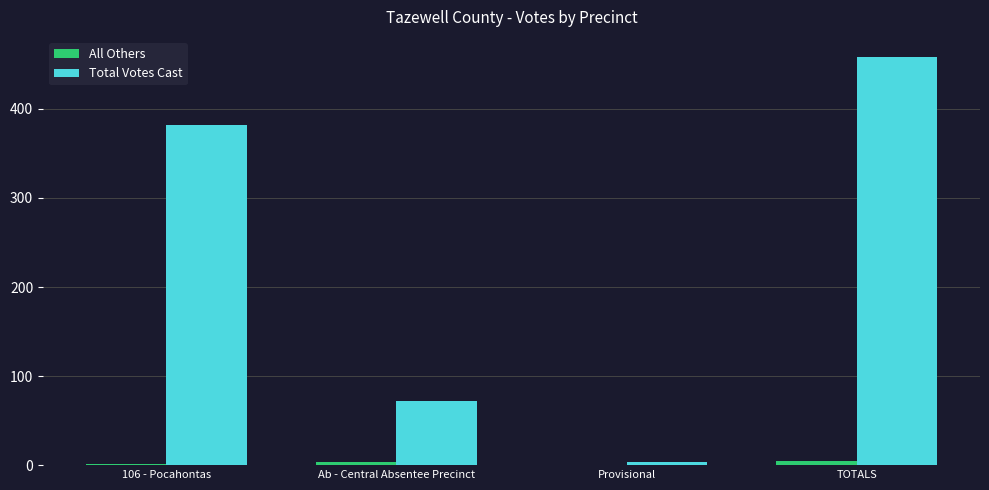

What are all the series names shown in the legend?

All Others, Total Votes Cast